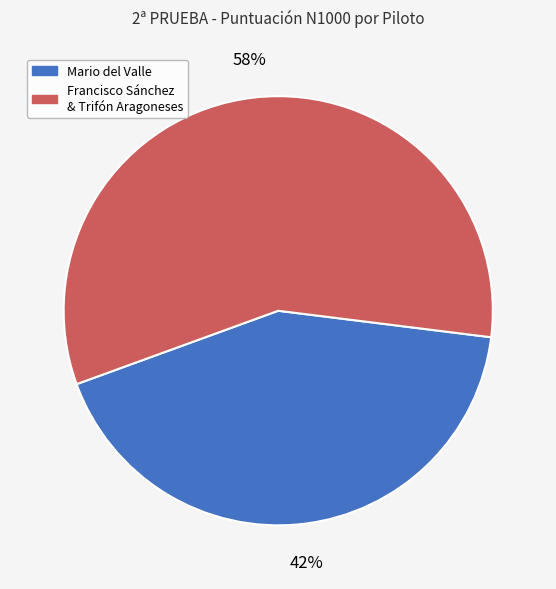

To the nearest percent, what is the average slice percentage?

50%